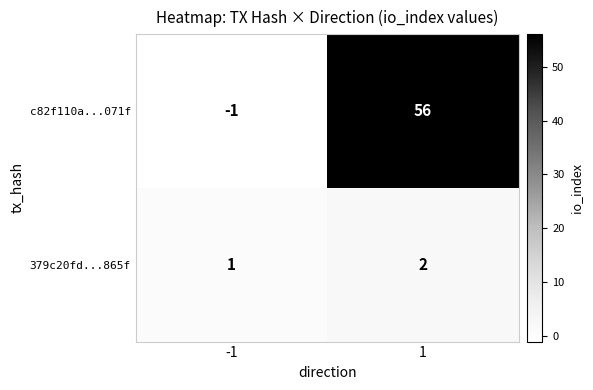

Rank the series at 1 from highest to lowest value.

c82f110a...071f, 379c20fd...865f